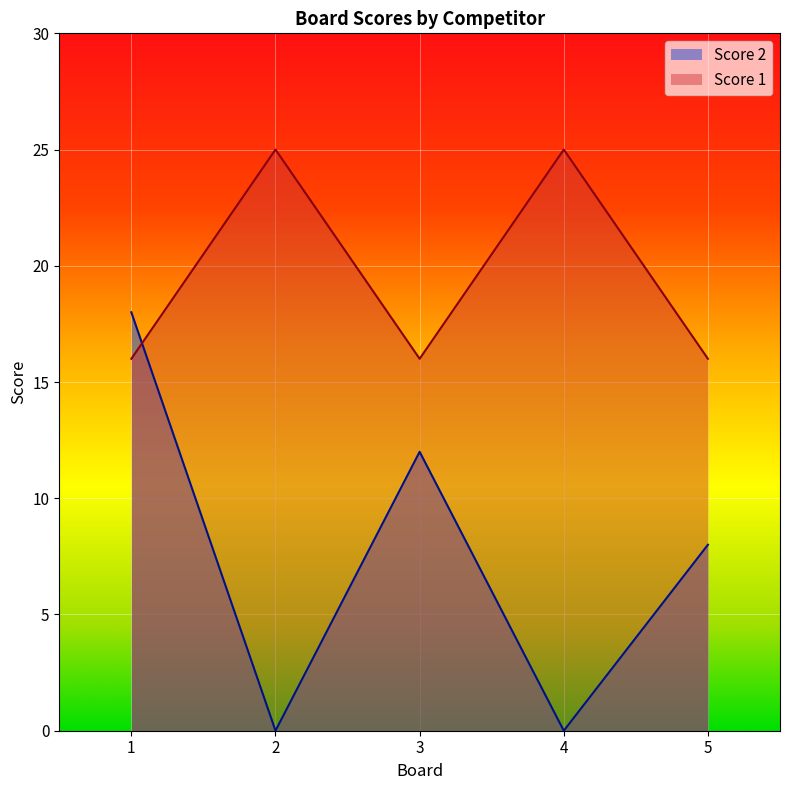

True or false: Score 1 has more than 0 points higher than both neighbors.

True